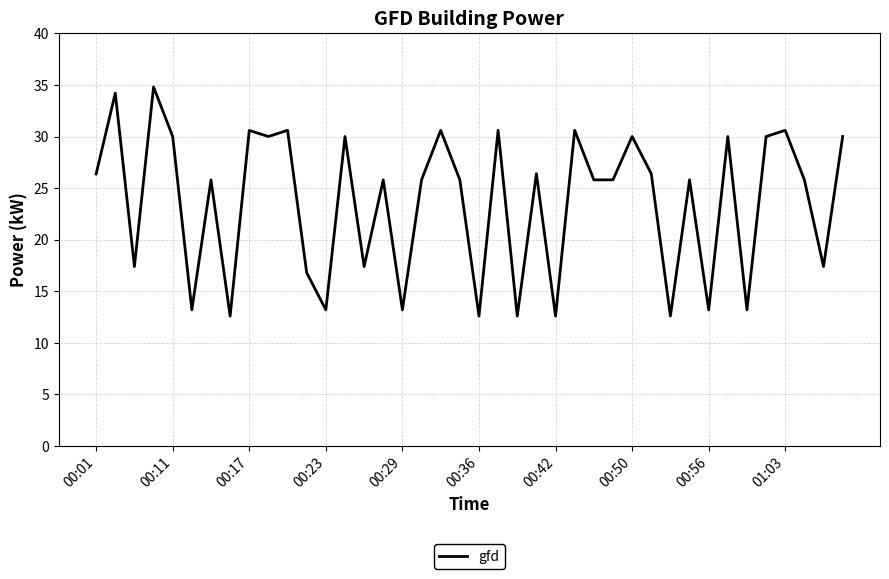

What is the difference between the maximum and minimum values?

22.2